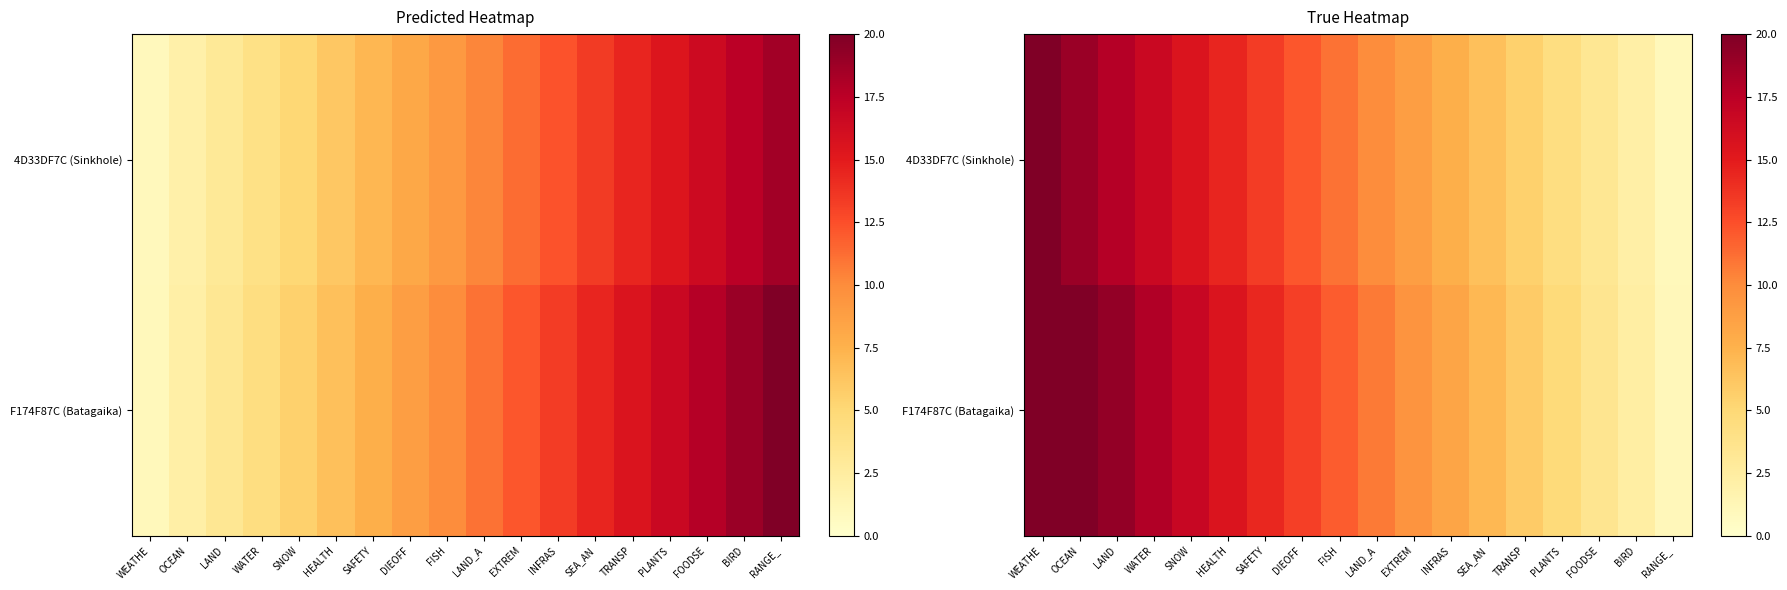

List the labels in order of 4D33DF7C (Sinkhole) value, smallest first.

RANGE_, BIRD, FOODSE, PLANTS, TRANSP, SEA_AN, INFRAS, EXTREM, LAND_A, FISH, DIEOFF, SAFETY, HEALTH, SNOW, WATER, LAND, OCEAN, WEATHE